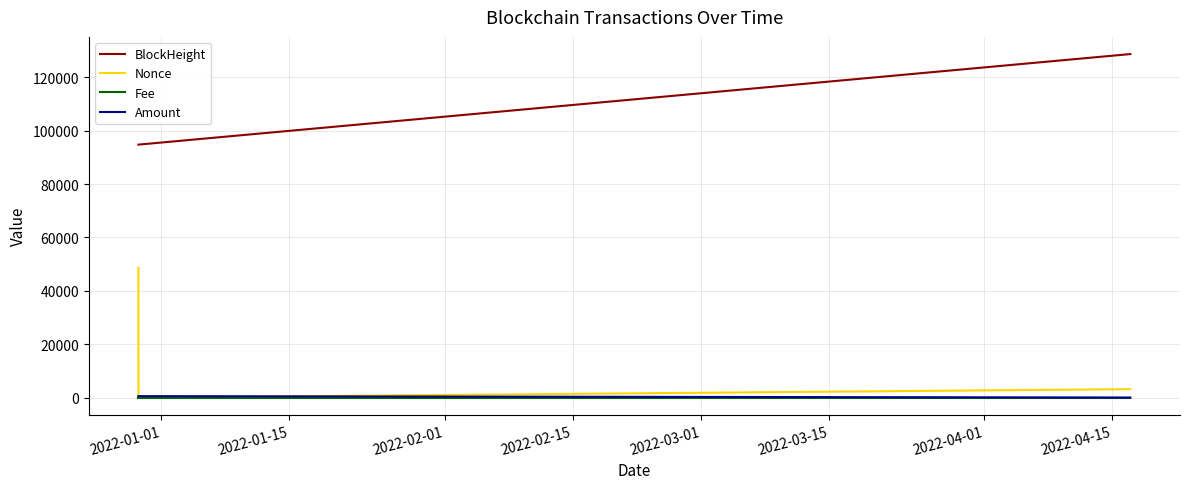

Which series has the widest spread of values?

Nonce